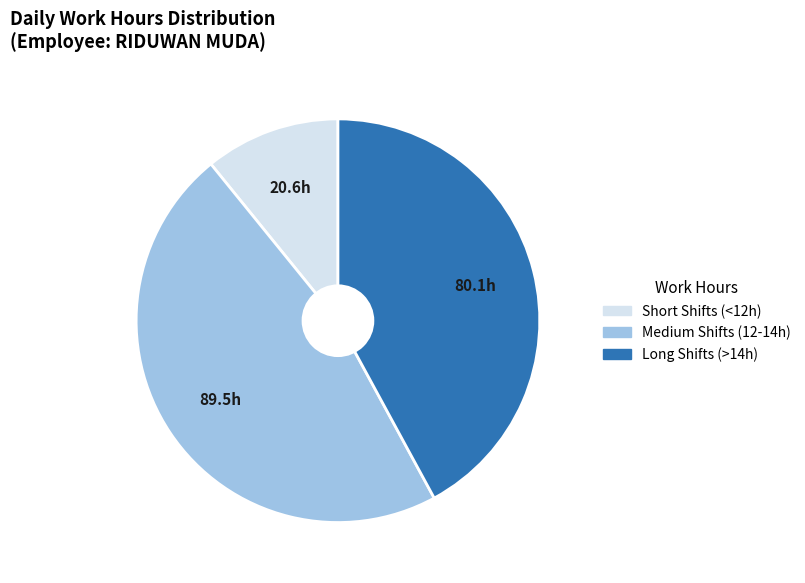

The Medium Shifts (12-14h) slice represents 39% of the pie. True or false?

False